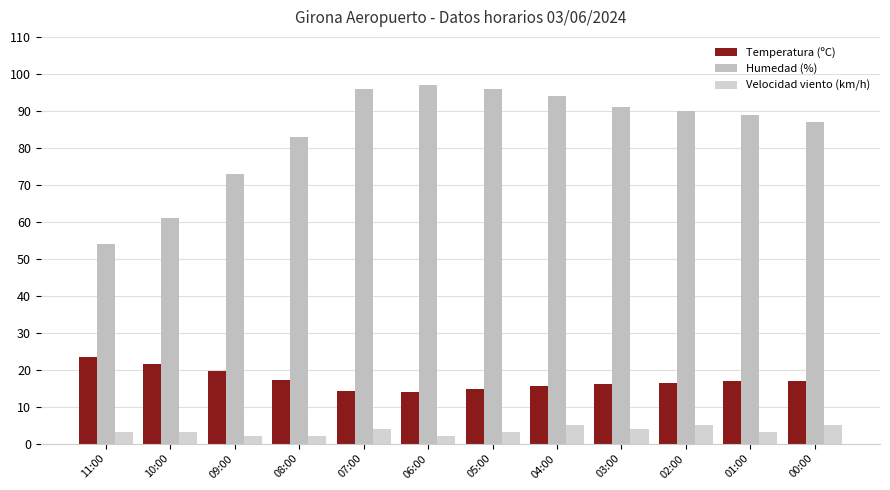

Which category has the highest value across all series?

06:00